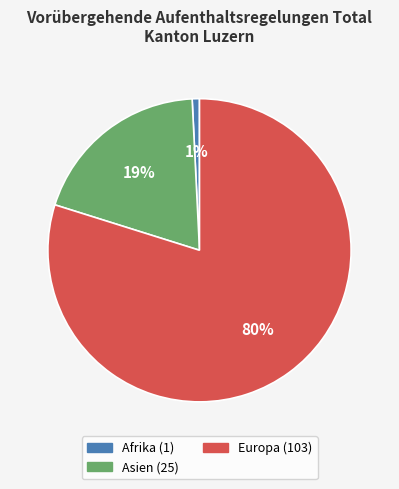

Is there a majority slice in this chart?

Yes